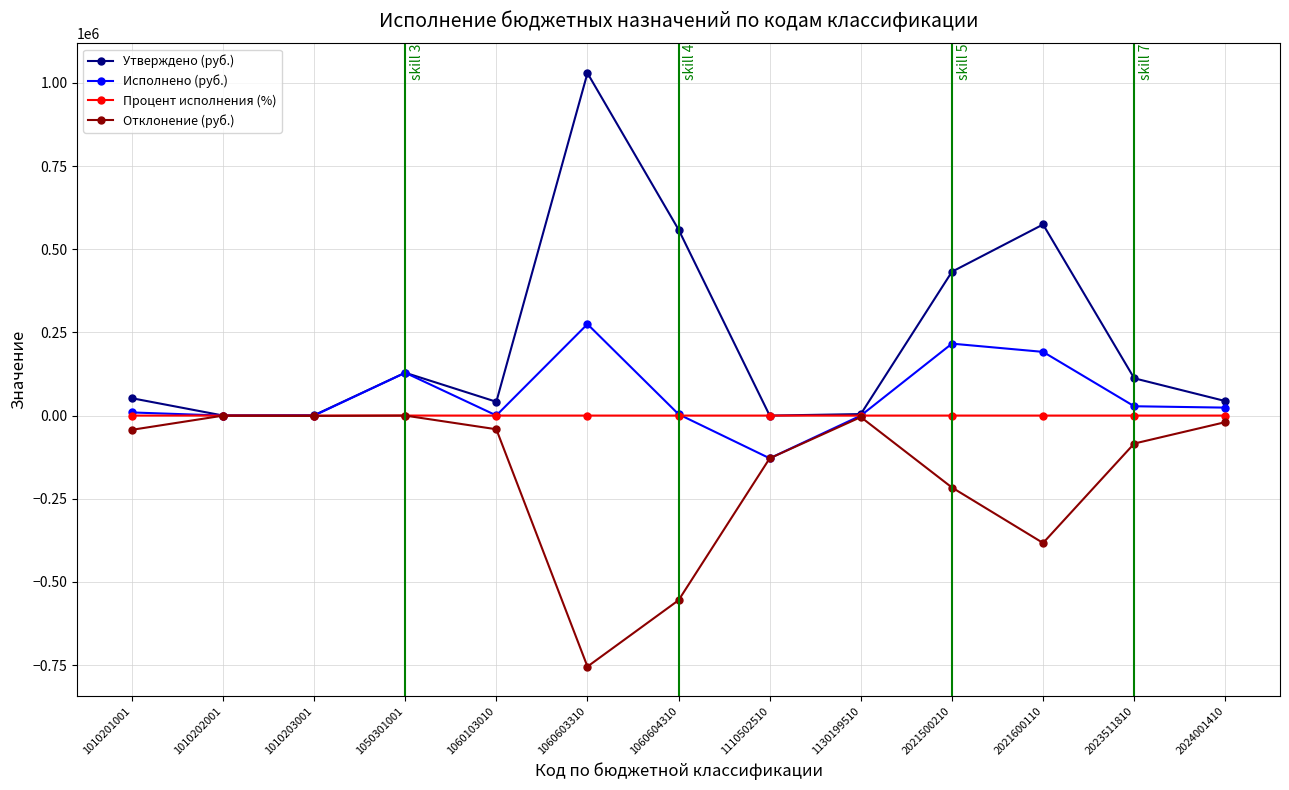

What are all the series names shown in the legend?

Утверждено (руб.), Исполнено (руб.), Процент исполнения (%), Отклонение (руб.)